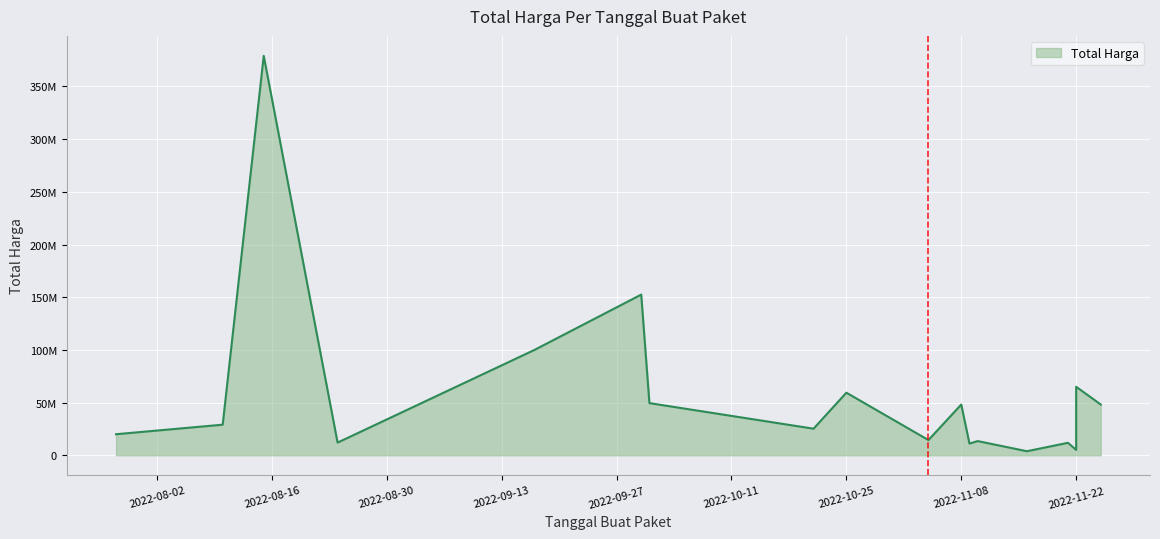

True or false: the data shows 17435547 at 2022-11-08.

False